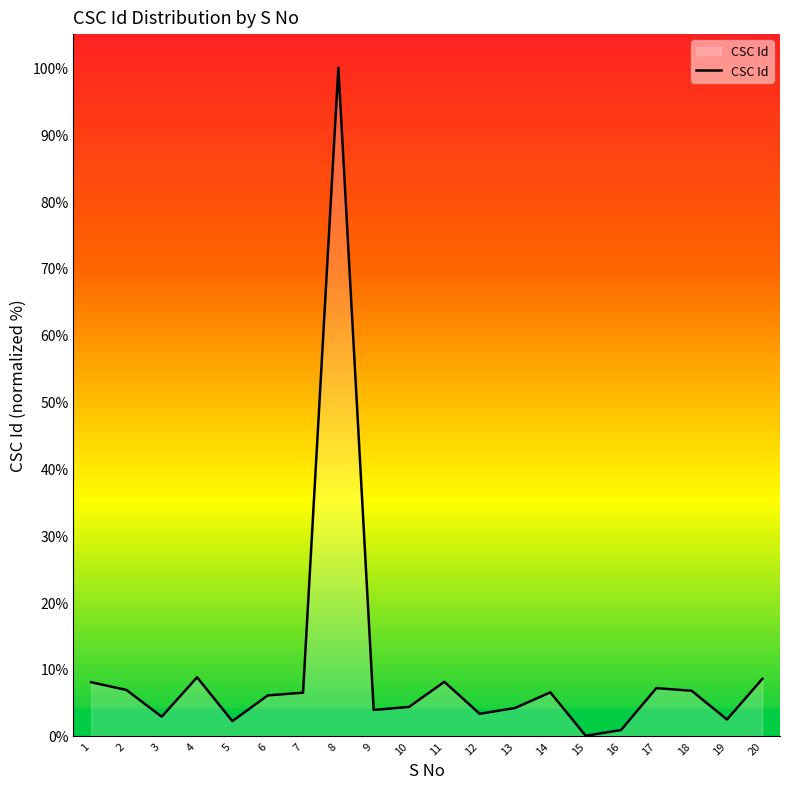

Approximately how many times larger is the value at 8 compared to 17?

14.0